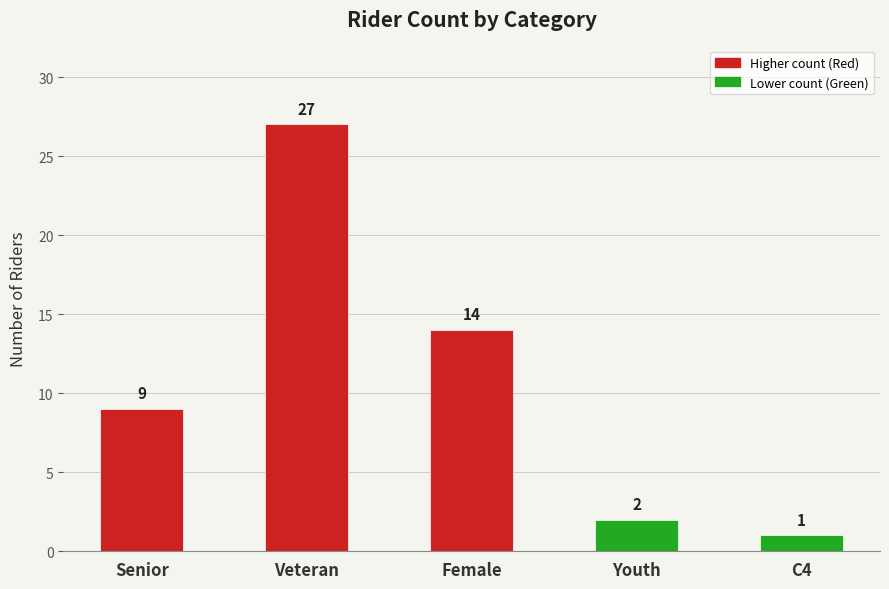

What is the change in value from Youth to C4?

-1